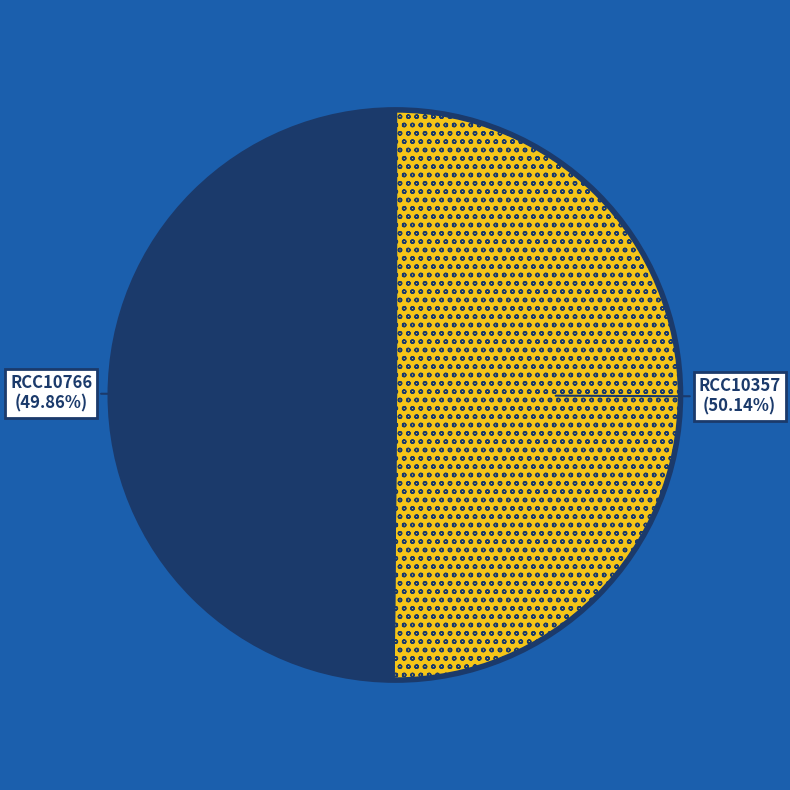

What percentage is the RCC10357 slice, to the nearest percent?

50%